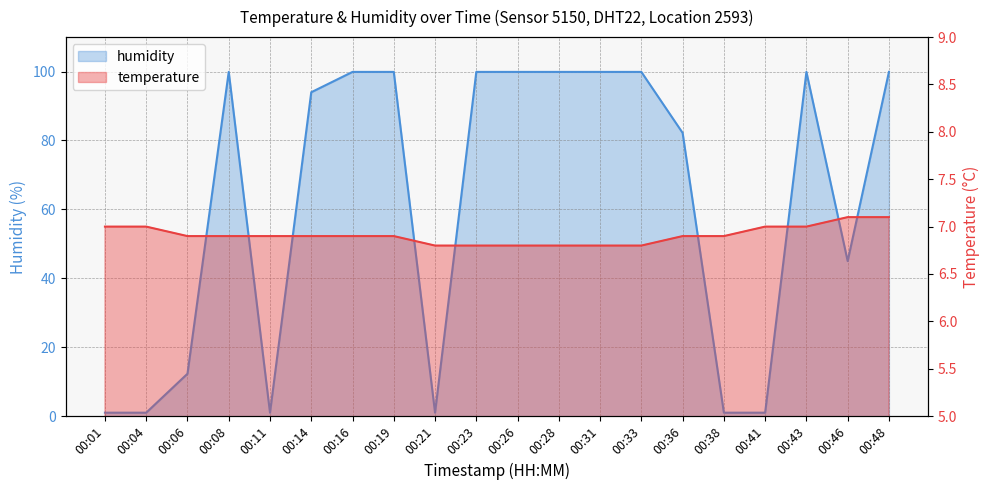

Reading right to left, what are all the values shown in this chart?

temperature: 7.1	7.1	7.0	7.0	6.9	6.9	6.8	6.8	6.8	6.8	6.8	6.8	6.9	6.9	6.9	6.9	6.9	6.9	7.0	7.0
humidity: 99.9	45.0	99.9	1.0	1.0	82.2	99.9	99.9	99.9	99.9	99.9	1.0	99.9	99.9	94.0	1.0	99.9	12.3	1.0	1.0